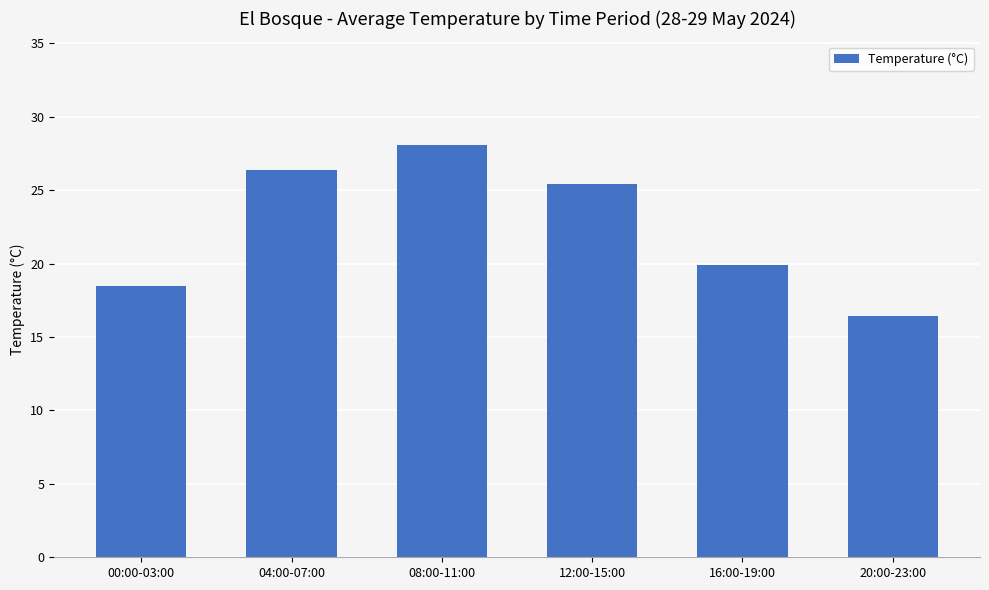

Reading right to left, extract all data points from this chart.

20:00-23:00=16.4	16:00-19:00=19.9	12:00-15:00=25.4	08:00-11:00=28.1	04:00-07:00=26.4	00:00-03:00=18.5